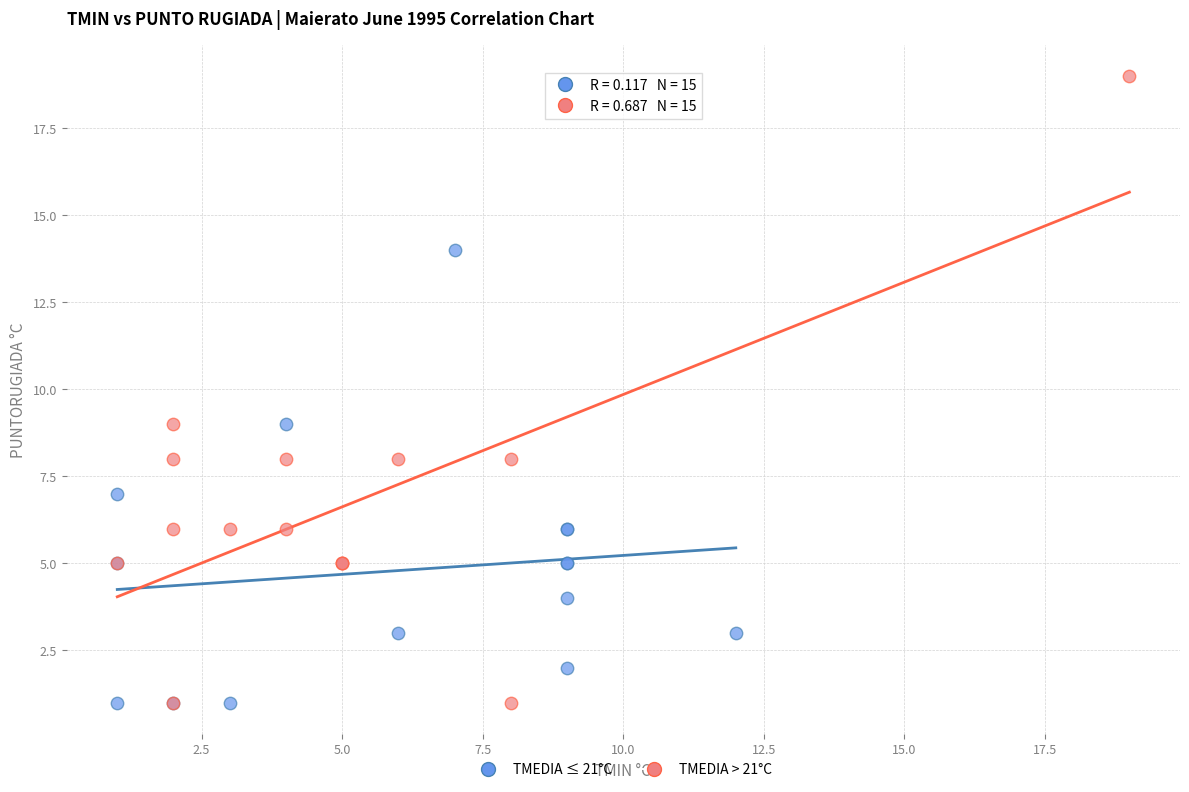

Which series has the widest spread of Y values?

TMEDIA > 21°C